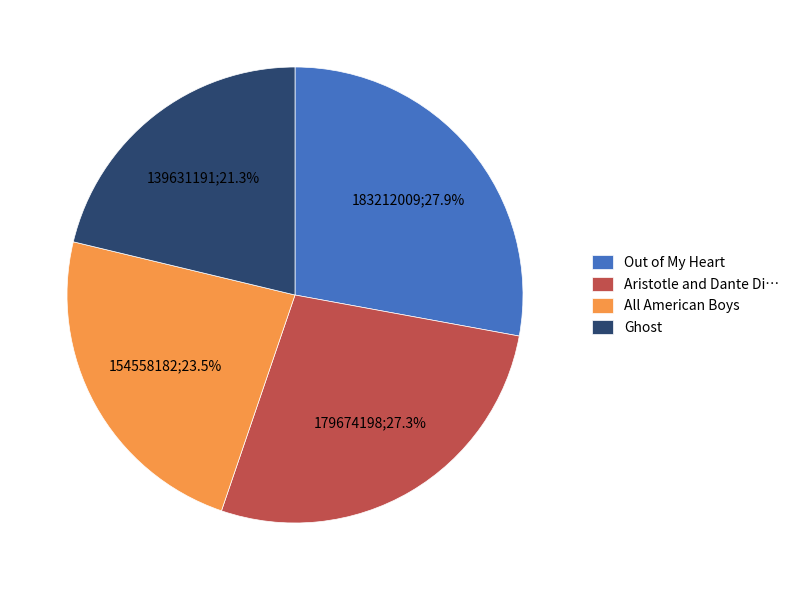

Approximately how many times larger is the value at Out of My Heart compared to Ghost?

1.3